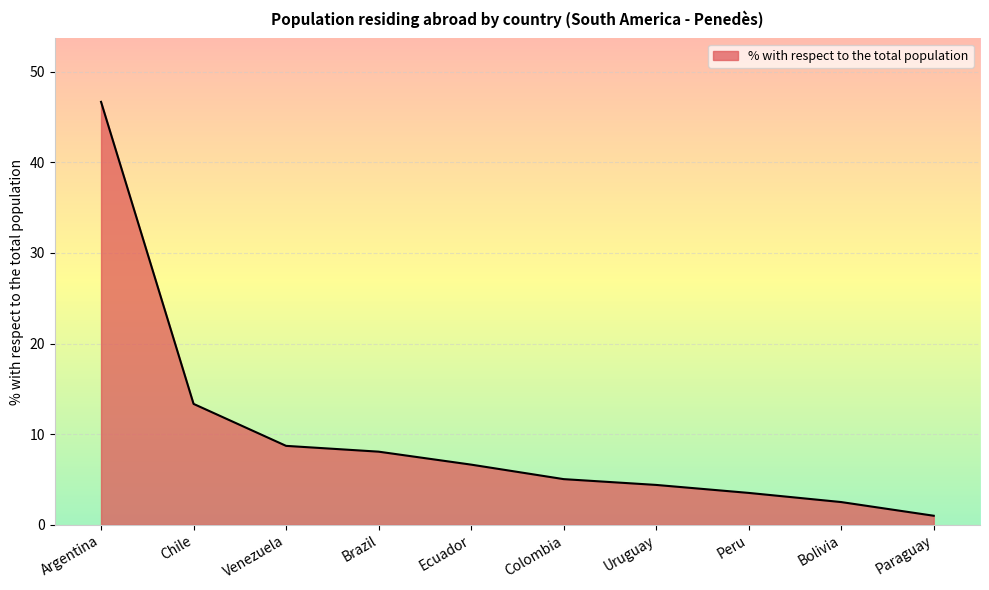

What position from the right is Ecuador?

6